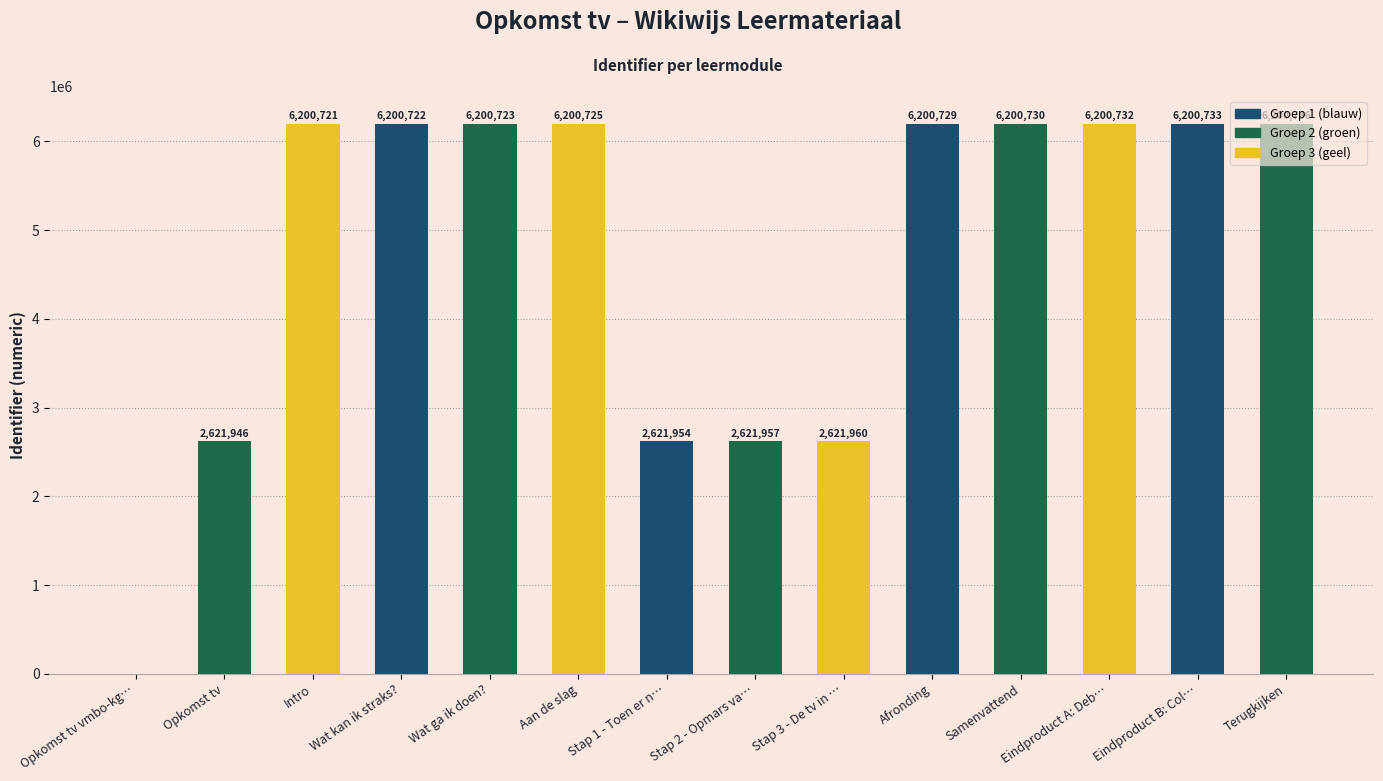

What is the sum of the values at Terugkijken and Wat ga ik doen??

12401459